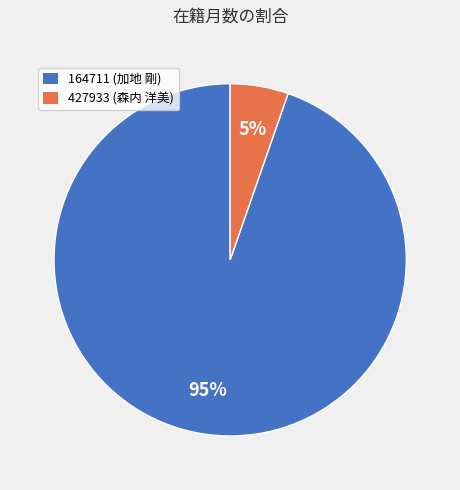

Which has a higher value, 164711 (加地 剛) or 427933 (森内 洋美)?

164711 (加地 剛)